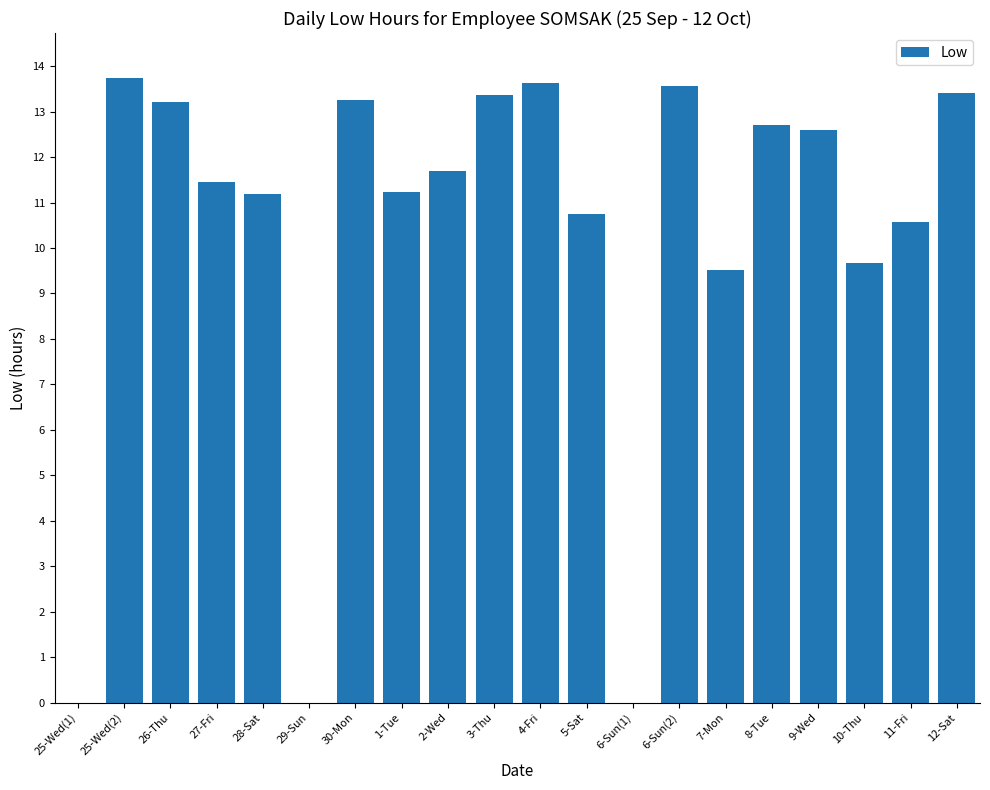

Approximately how many times larger is the value at 28-Sat compared to 8-Tue?

0.9